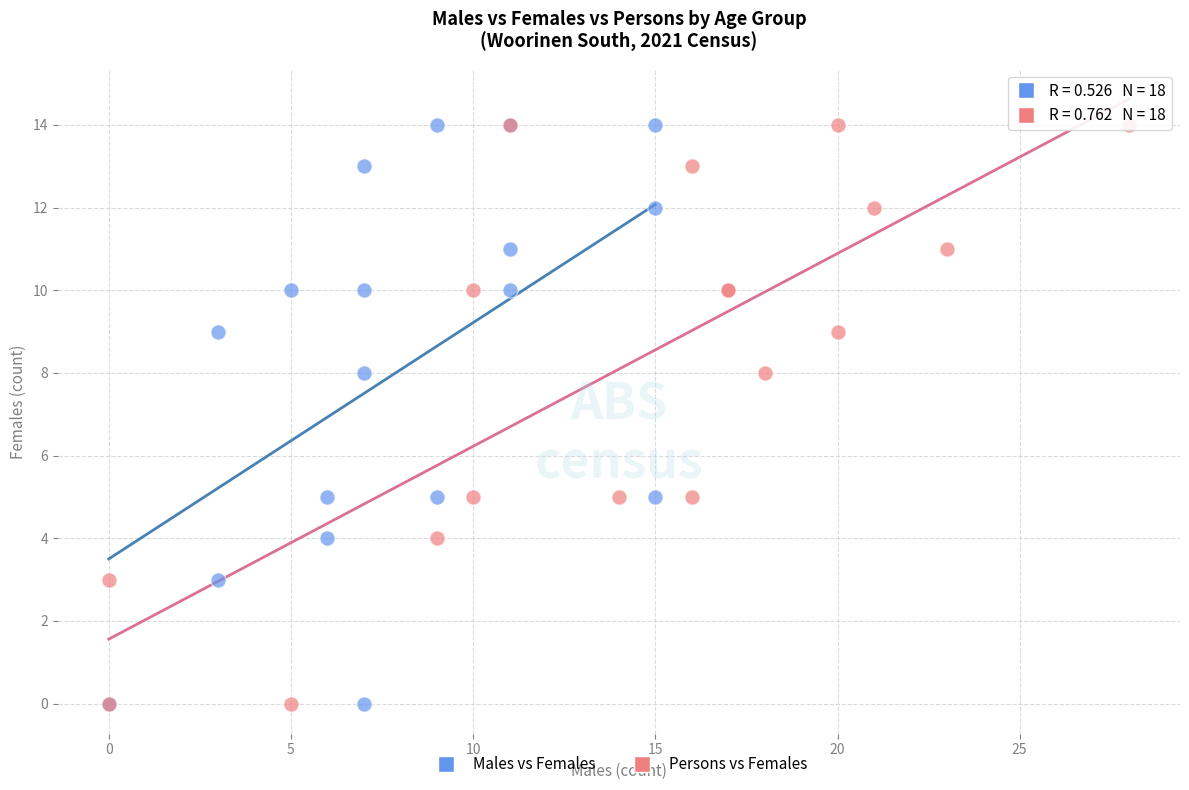

What are all the series names shown in the legend?

Males vs Females, Persons vs Females